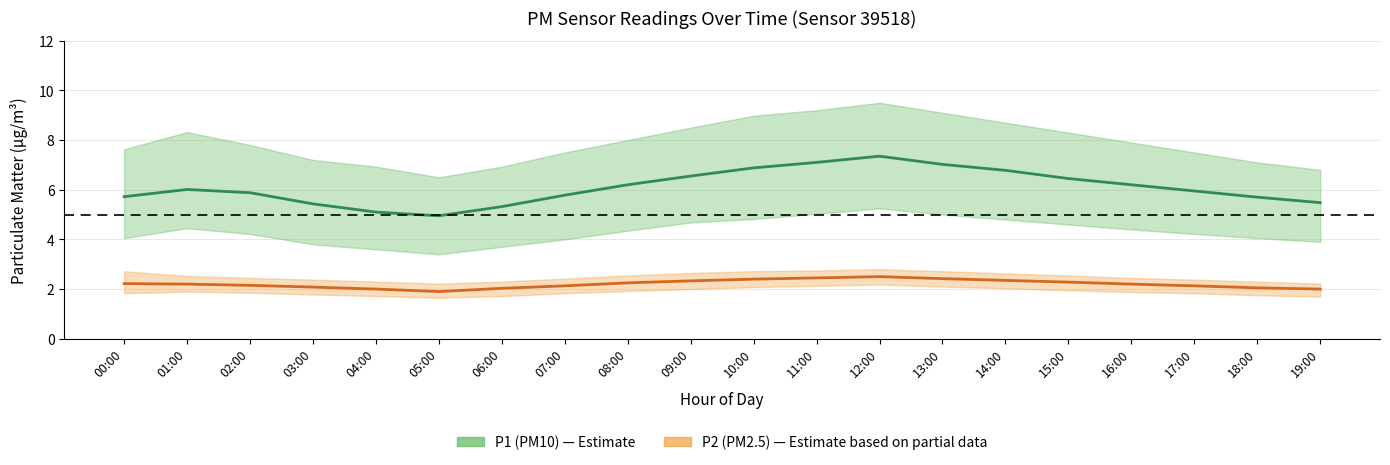

At which category does the chart reach its minimum across all series?

05:00